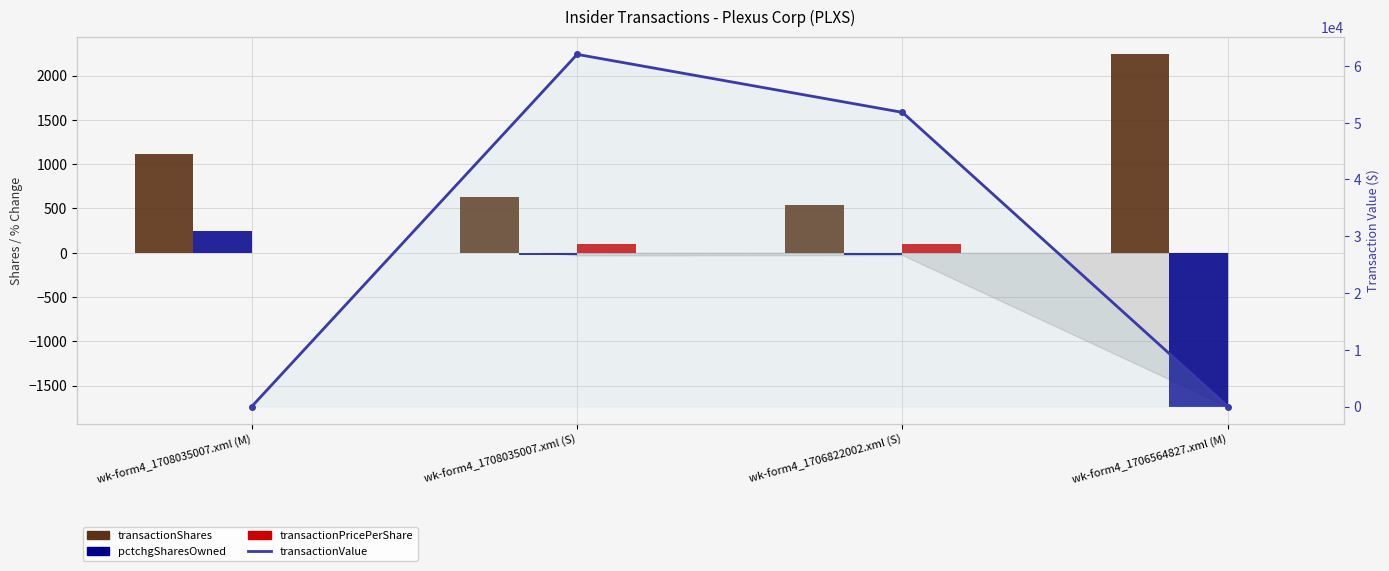

What is the approximate value of transactionPricePerShare at wk-form4_1708035007.xml (S)?

98.0